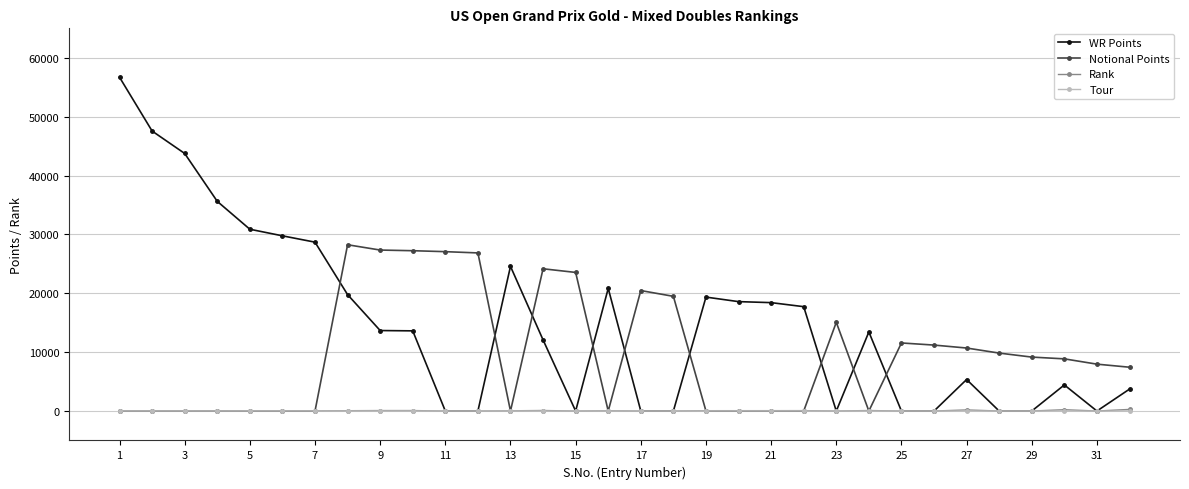

What is the maximum value for Notional Points?

28241